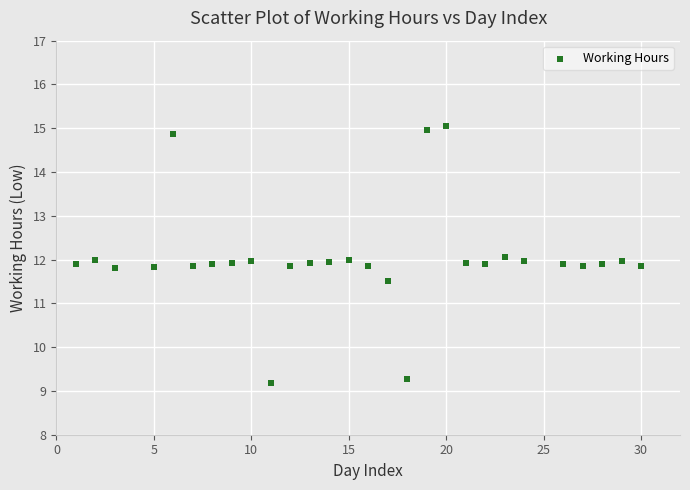

What is the range of X values (max minus min)?

29.0